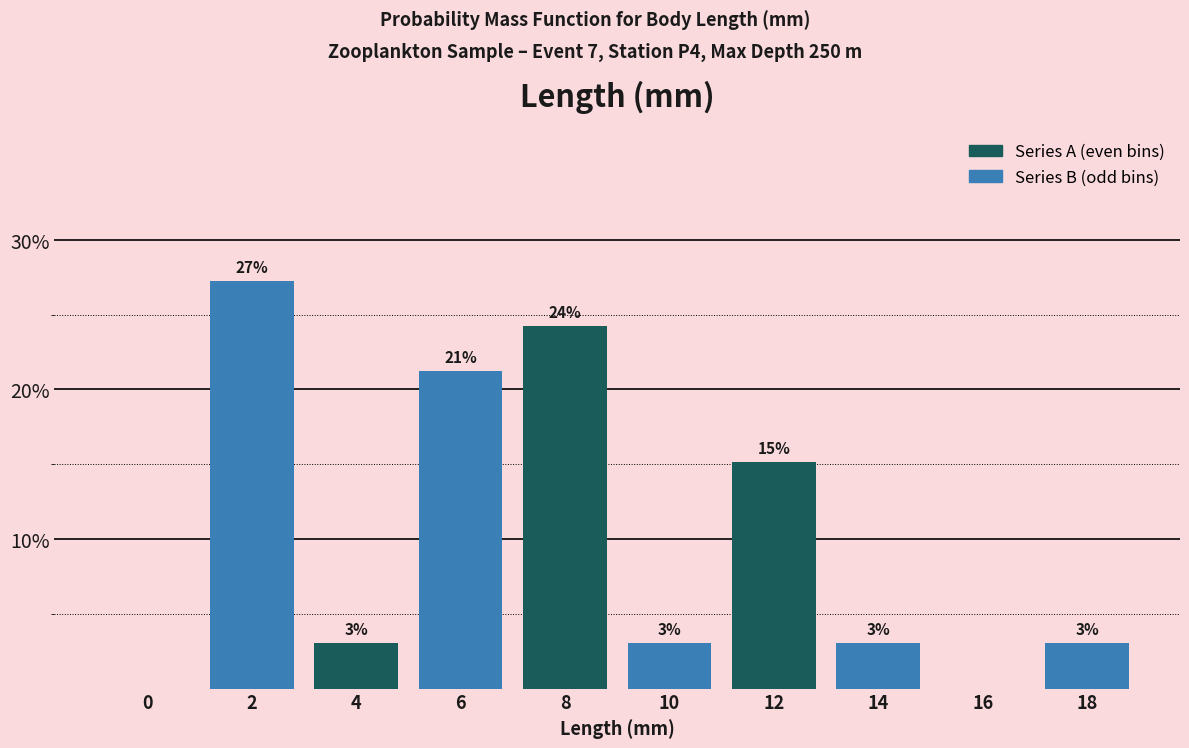

What is the total value across all series at 16?

3.0